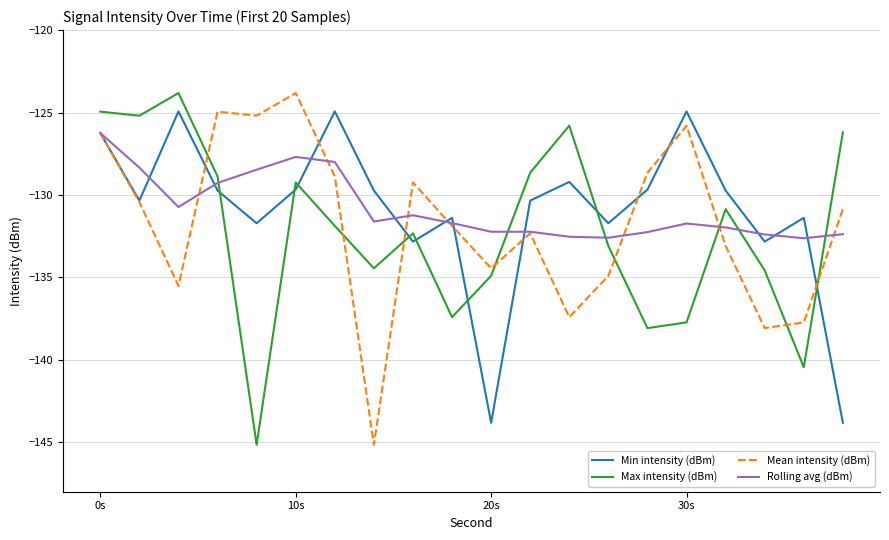

What is the maximum value for Min intensity (dBm)?

-124.9